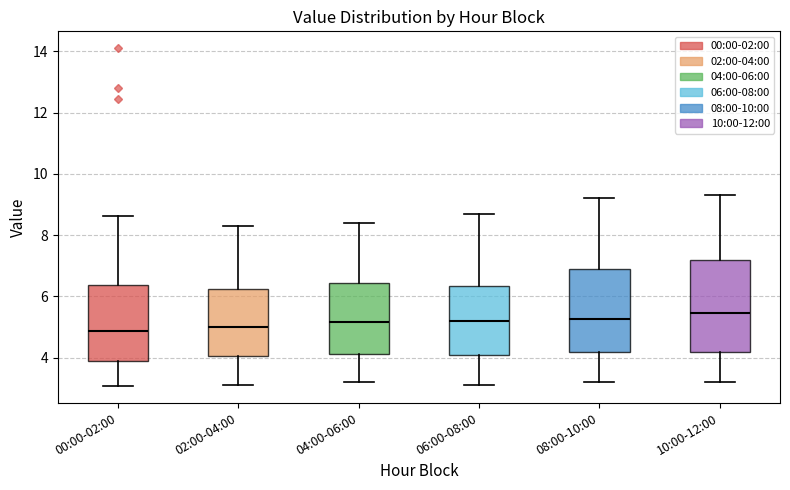

Which box is the tallest, from its lower edge to its upper edge?

10:00-12:00